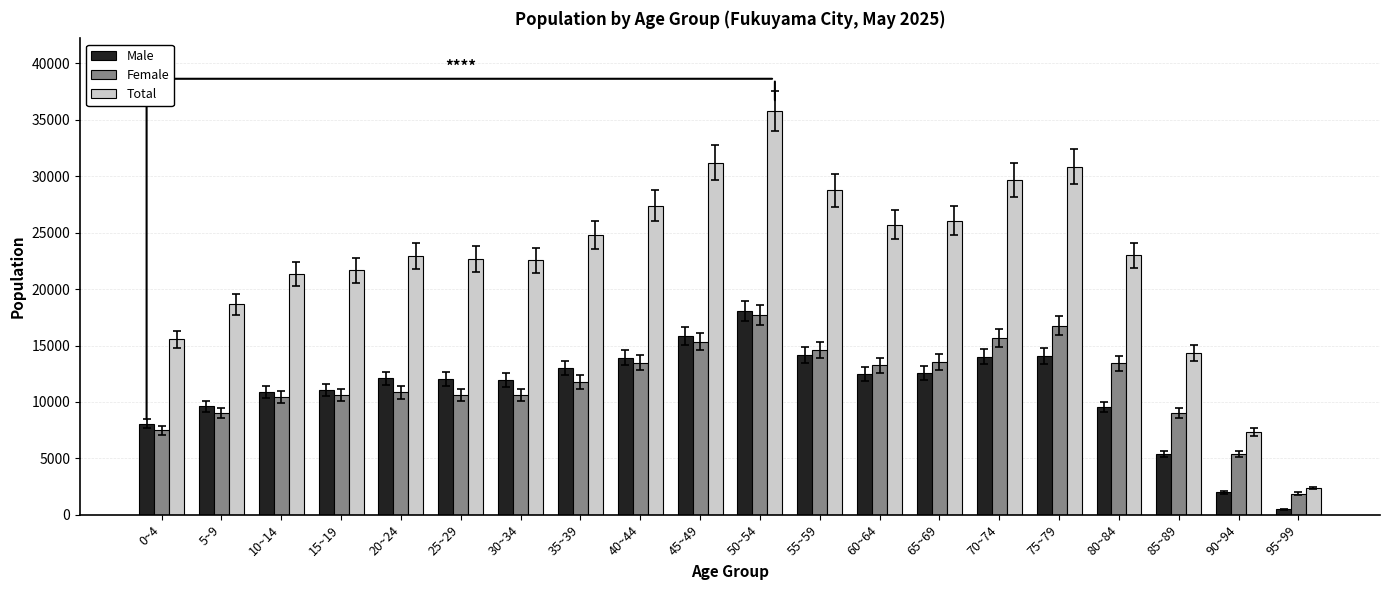

What value does the Male series have at 20~24, to the nearest 50?

12100